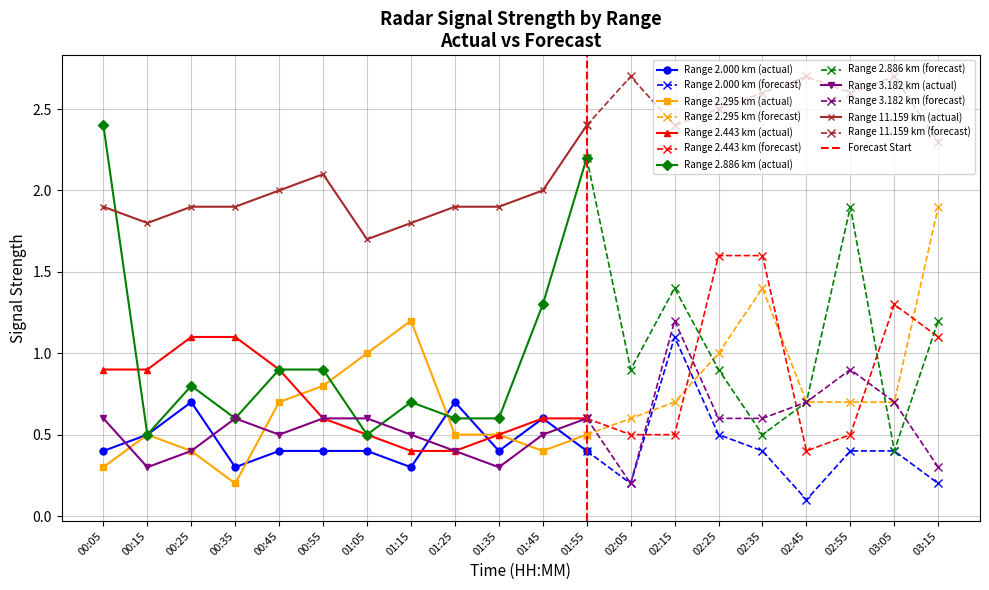

What are all the series names shown in the legend?

2.000, 2.295, 2.443, 2.886, 3.182, 11.159